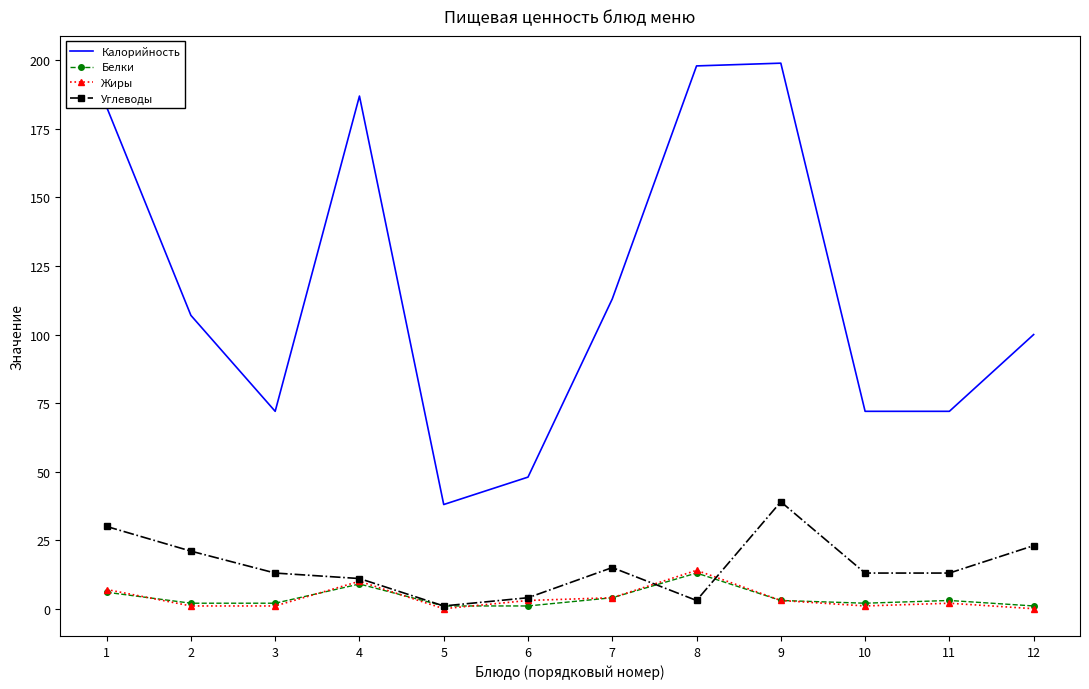

Is it true that Калорийность equals 72 at 10?

True